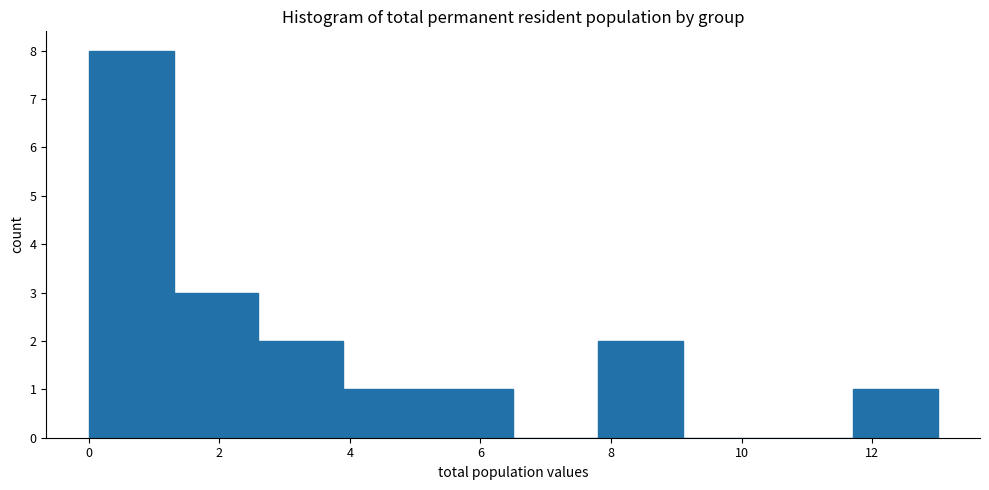

Reading left to right, transcribe this chart: for each bar, give the range it covers on the x-axis and its height. Neither the bar edges nor the heights are printed on the chart, so give them approximately, as read against the axes.

0.0 to 1.3: 8
1.3 to 2.6: 3
2.6 to 3.9: 2
3.9 to 5.2: 1
5.2 to 6.5: 1
6.5 to 7.8: 0
7.8 to 9.1: 2
9.1 to 10.4: 0
10.4 to 11.7: 0
11.7 to 13.0: 1